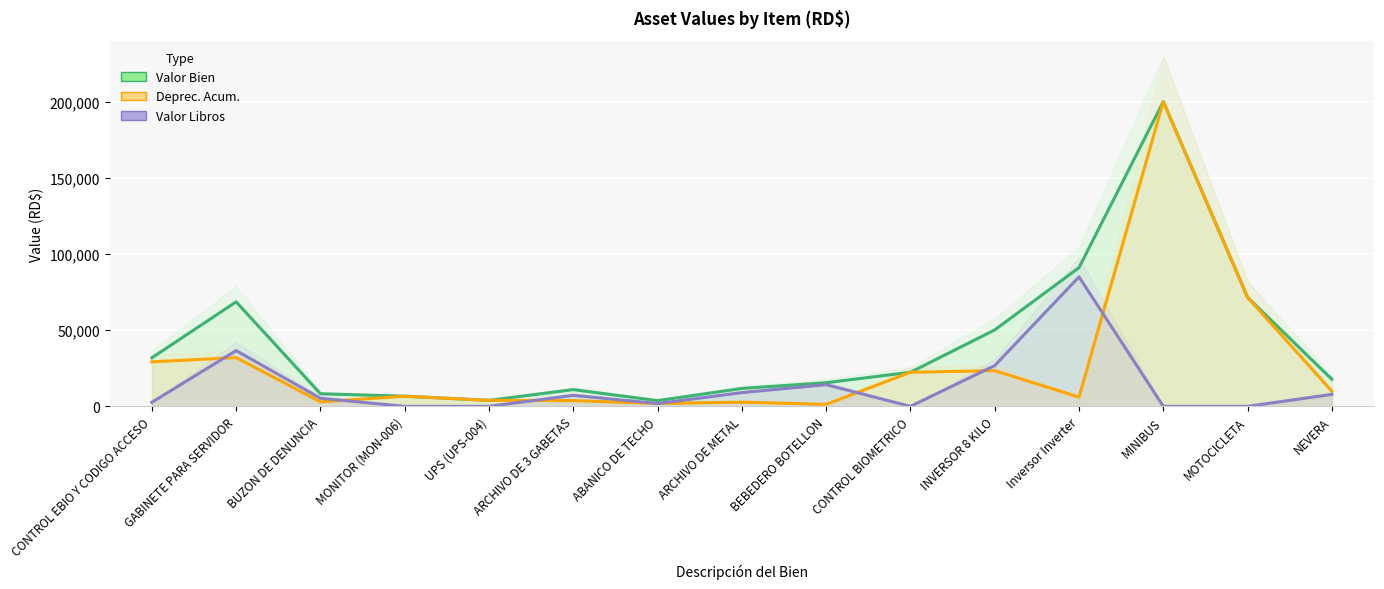

What is the sum of the Deprec. Acum. values at BUZON DE DENUNCIA and UPS (UPS-004)?

6887.9